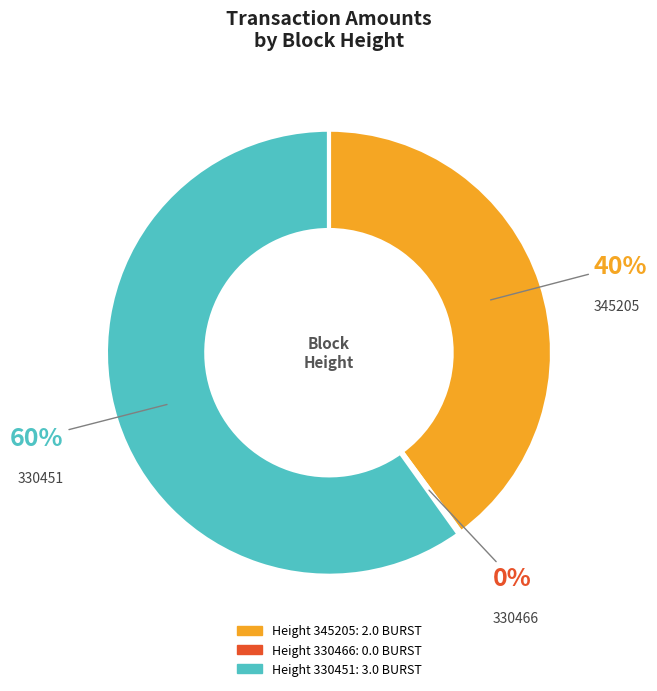

To the nearest percent, what is the average slice percentage?

33%